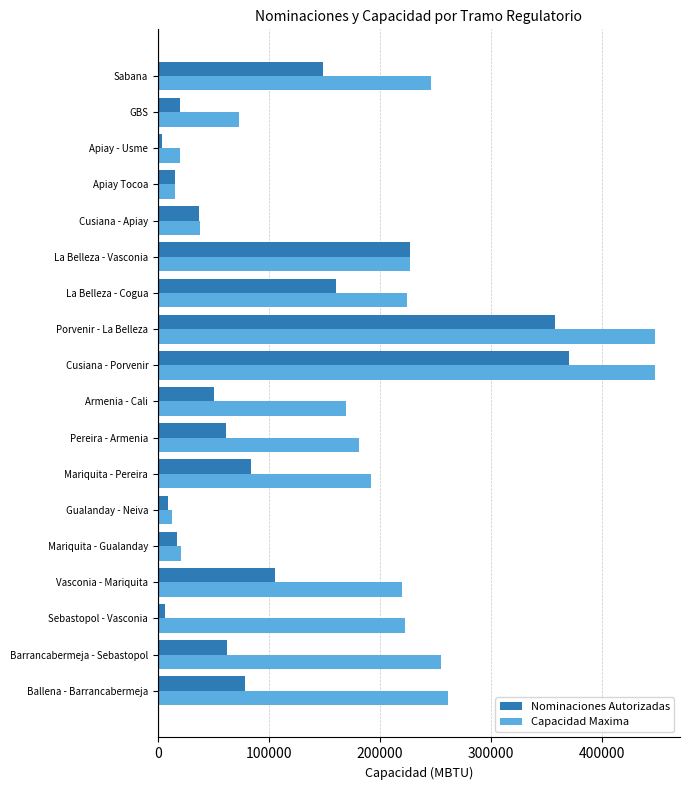

What is the difference between the maximum and minimum values in the Capacidad Maxima series?

435074.9